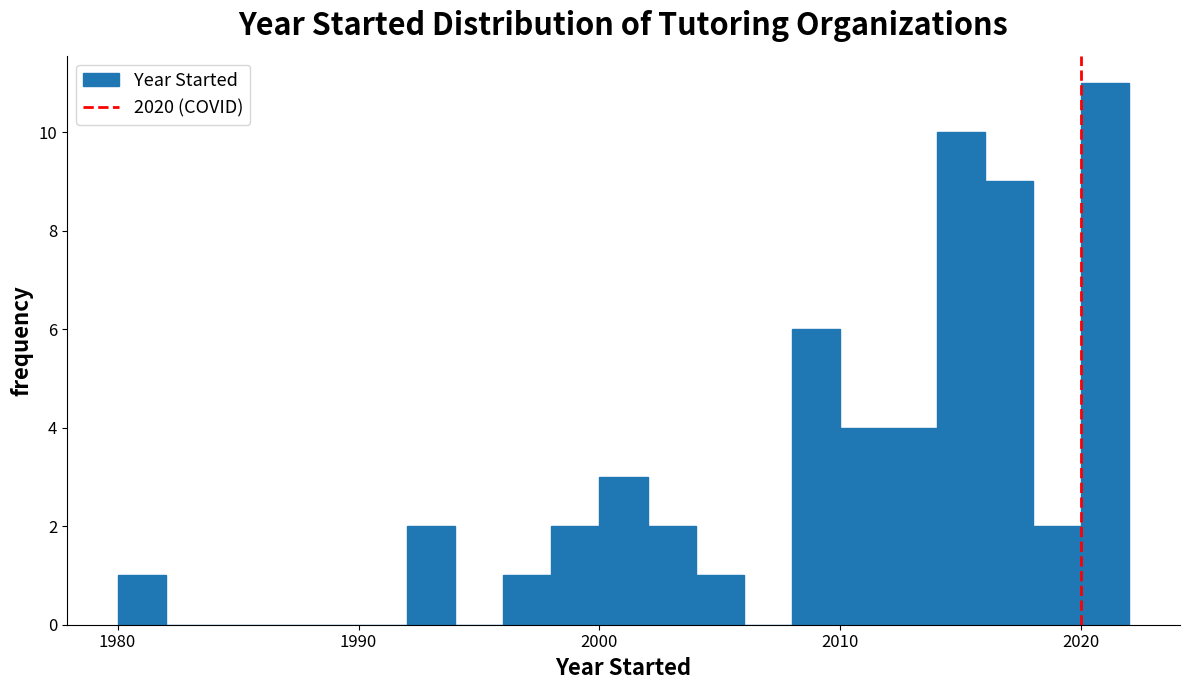

Read against the x-axis, roughly where is the centre of the tallest bar?

2021